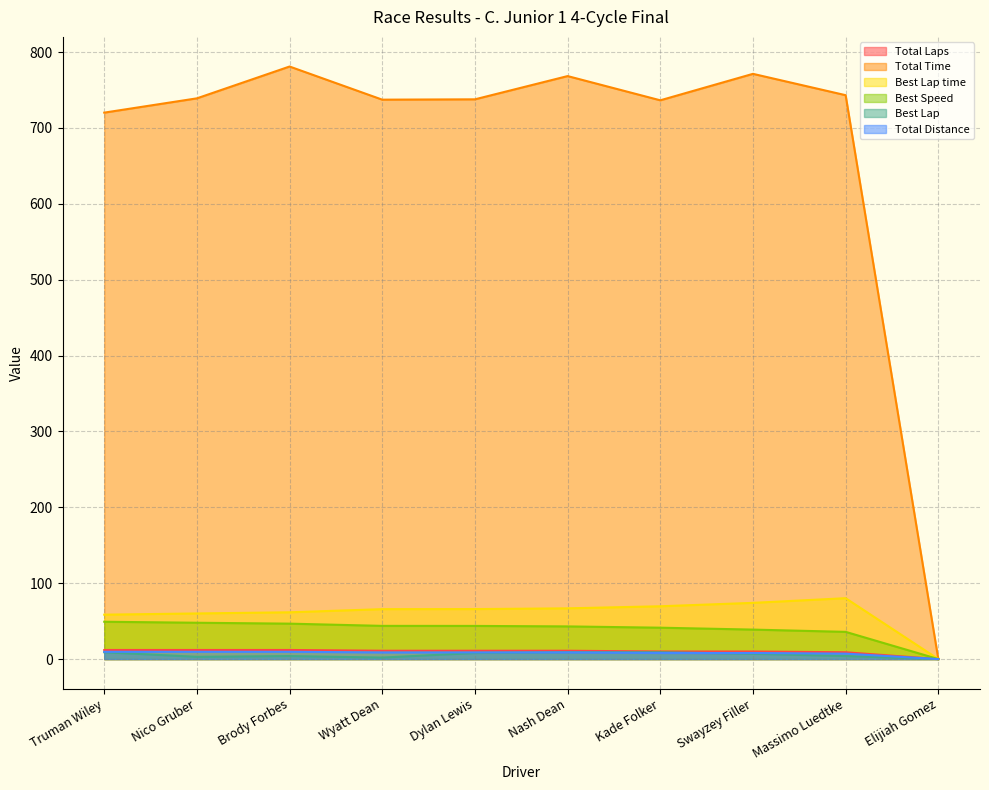

Reading left to right, transcribe all the data shown in this chart.

Total Laps: Truman Wiley=12.0	Nico Gruber=12.0	Brody Forbes=12.0	Wyatt Dean=11.0	Dylan Lewis=11.0	Nash Dean=11.0	Kade Folker=10.0	Swayzey Filler=10.0	Massimo Luedtke=9.0	Elijiah Gomez=0.0
Total Time: Truman Wiley=720.2	Nico Gruber=739.0	Brody Forbes=780.9	Wyatt Dean=737.2	Dylan Lewis=737.7	Nash Dean=768.3	Kade Folker=736.4	Swayzey Filler=771.3	Massimo Luedtke=743.1	Elijiah Gomez=0.0
Best Lap time: Truman Wiley=58.5	Nico Gruber=60.1	Brody Forbes=61.7	Wyatt Dean=65.8	Dylan Lewis=65.9	Nash Dean=66.9	Kade Folker=69.6	Swayzey Filler=74.1	Massimo Luedtke=80.3	Elijiah Gomez=0.0
Best Speed: Truman Wiley=49.2	Nico Gruber=47.9	Brody Forbes=46.7	Wyatt Dean=43.8	Dylan Lewis=43.7	Nash Dean=43.1	Kade Folker=41.4	Swayzey Filler=38.9	Massimo Luedtke=35.9	Elijiah Gomez=0.0
Best Lap: Truman Wiley=9.0	Nico Gruber=3.0	Brody Forbes=4.0	Wyatt Dean=2.0	Dylan Lewis=8.0	Nash Dean=9.0	Kade Folker=9.0	Swayzey Filler=7.0	Massimo Luedtke=4.0	Elijiah Gomez=0.0
Total Distance: Truman Wiley=9.6	Nico Gruber=9.6	Brody Forbes=9.6	Wyatt Dean=8.8	Dylan Lewis=8.8	Nash Dean=8.8	Kade Folker=8.0	Swayzey Filler=8.0	Massimo Luedtke=7.2	Elijiah Gomez=0.0